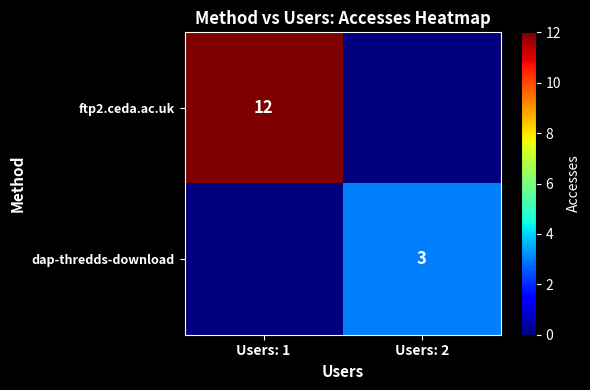

Is the value of ftp2.ceda.ac.uk at Users: 1 greater than the value of dap-thredds-download at Users: 2?

Yes